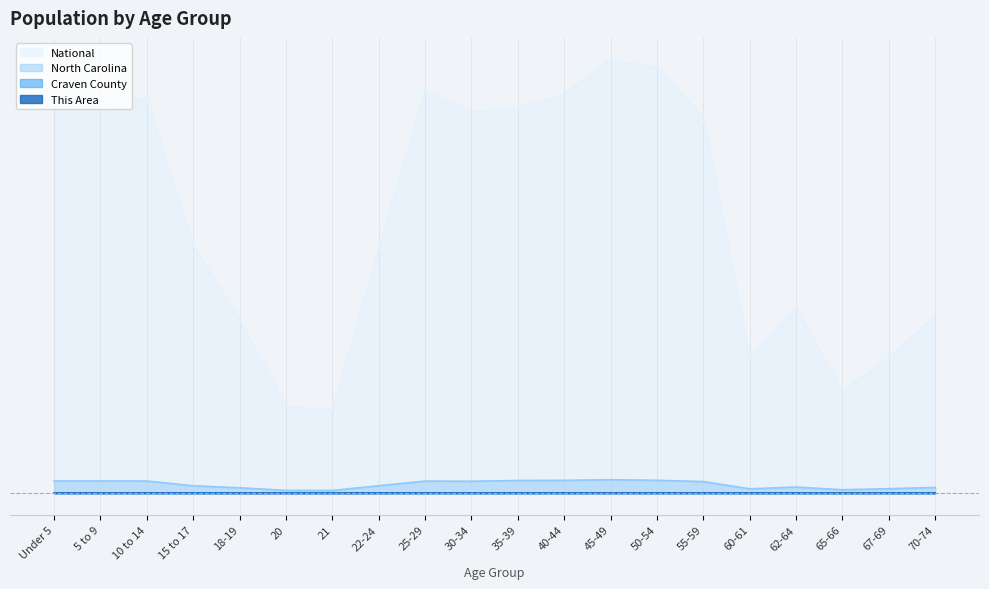

How many lines are shown in the chart?

4